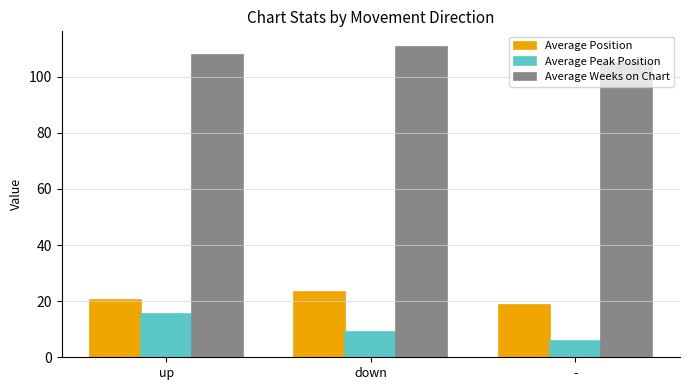

Reading right to left, list all the values displayed in this chart.

Average Position: -=18.8	down=23.3	up=20.5
Average Peak Position: -=5.8	down=9.0	up=15.3
Average Weeks on Chart: -=105.0	down=110.7	up=107.8